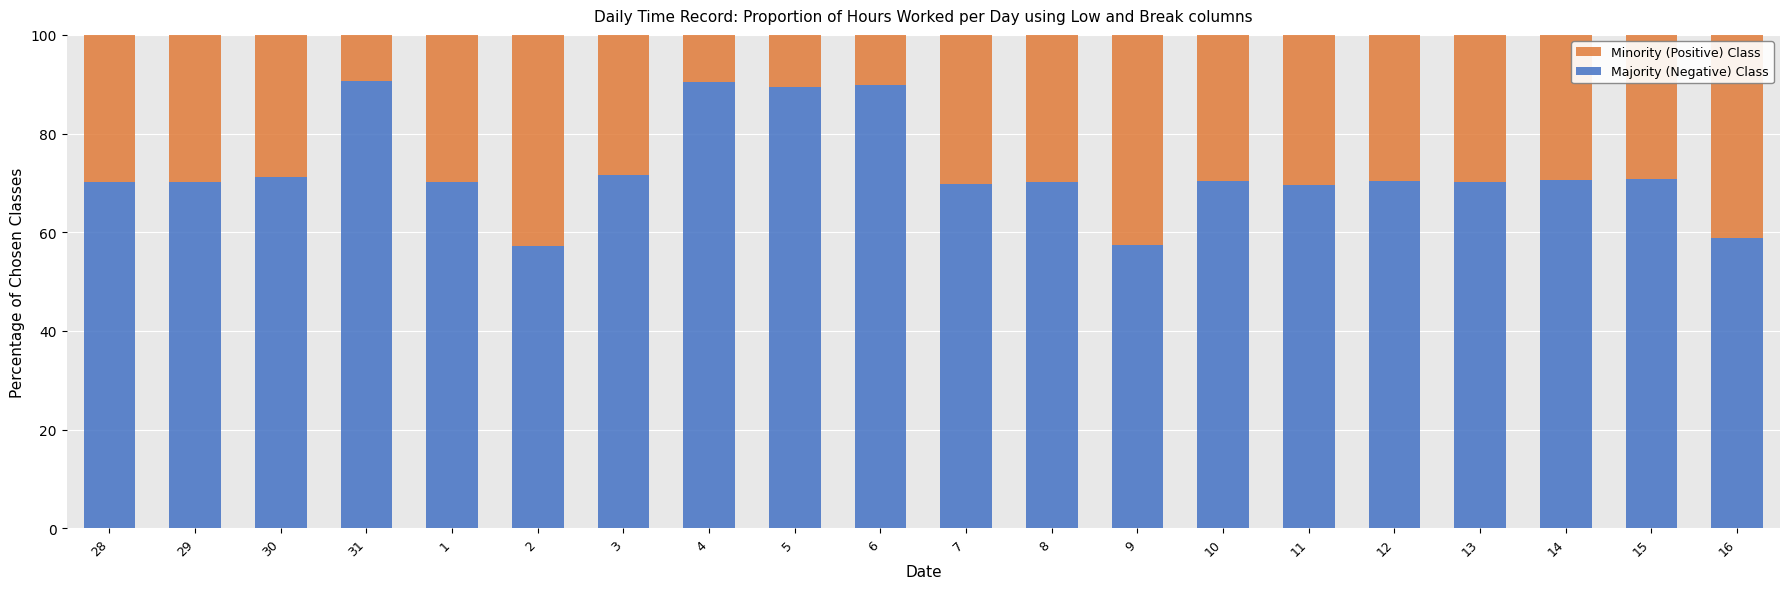

The Majority (Negative) Class series shows 70.2 at 29. True or false?

True